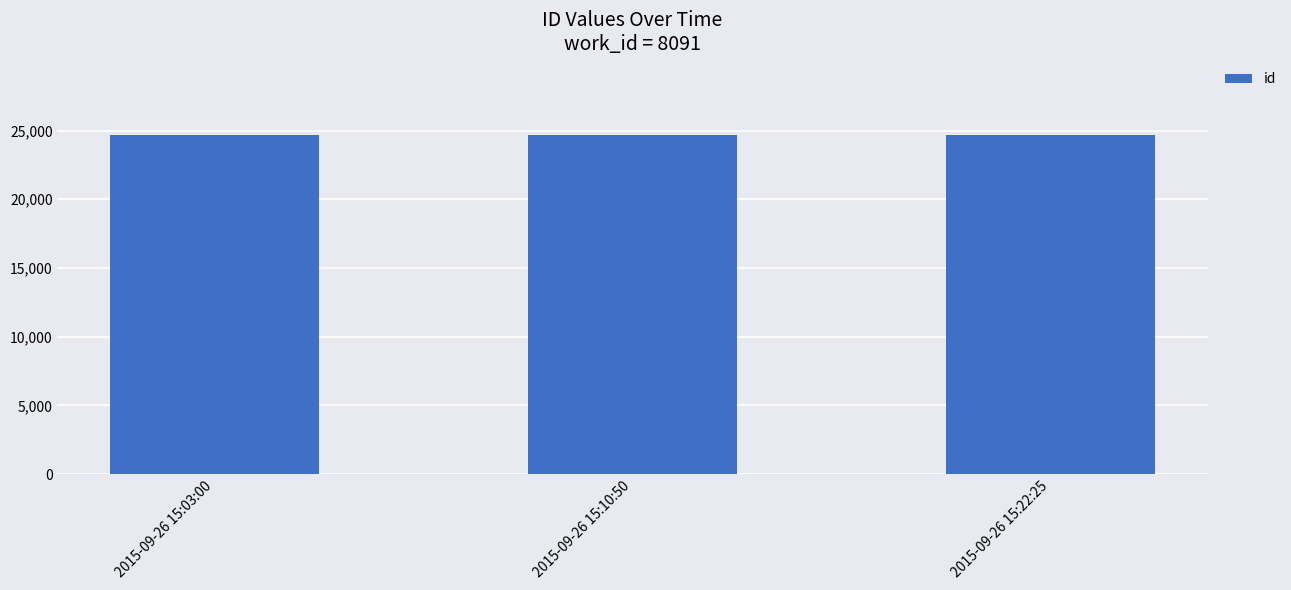

What is the sum of all values?

74080